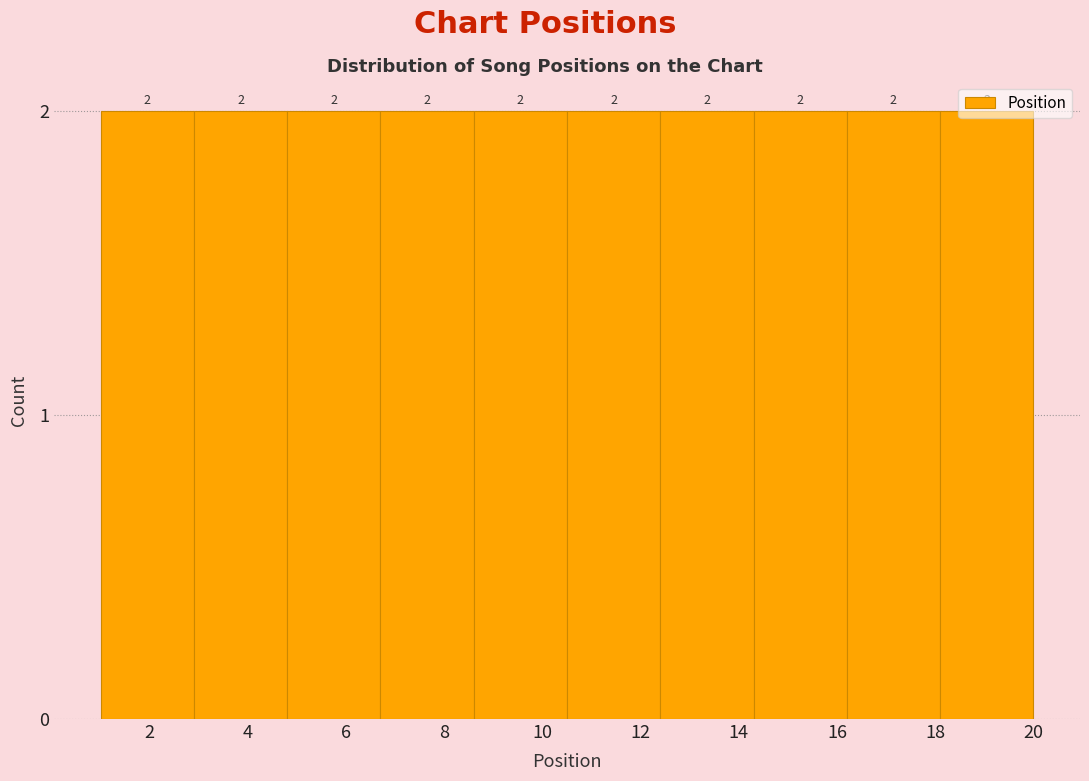

Reading left to right, list every bar in this chart as the range it spans on the x-axis followed by its height. The bar edges are not printed on the chart, so give them approximately, as read against the axis.

1.0 to 2.9: 2
2.9 to 4.8: 2
4.8 to 6.7: 2
6.7 to 8.6: 2
8.6 to 10.5: 2
10.5 to 12.4: 2
12.4 to 14.3: 2
14.3 to 16.2: 2
16.2 to 18.1: 2
18.1 to 20.0: 2